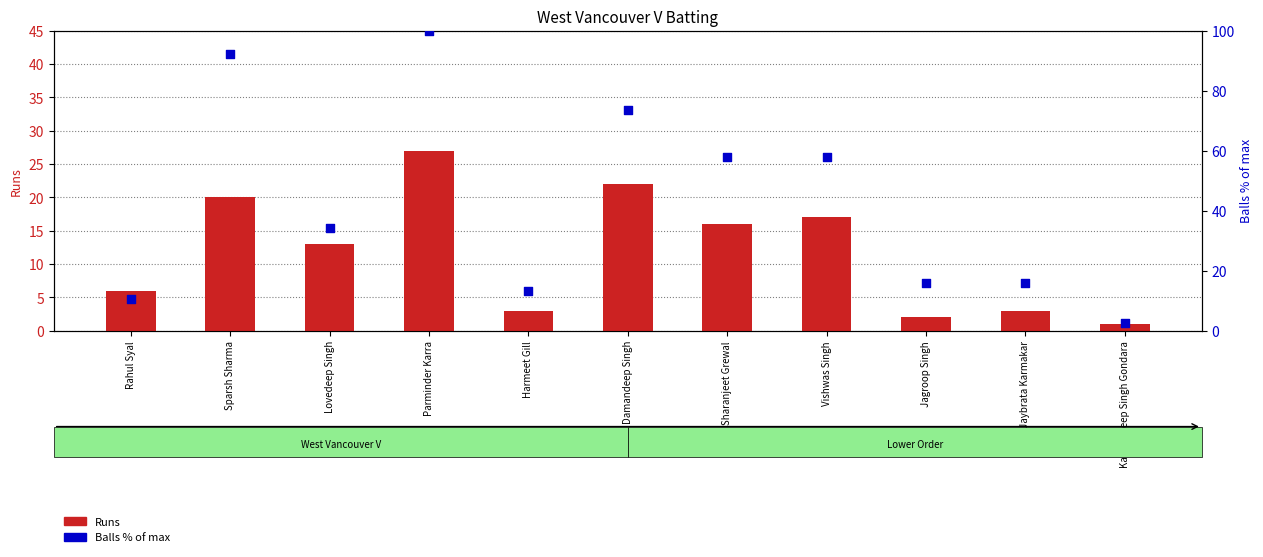

Is the value of Balls (% of max) at Jaybrata Karmakar greater than the value of Runs at Harmeet Gill?

Yes